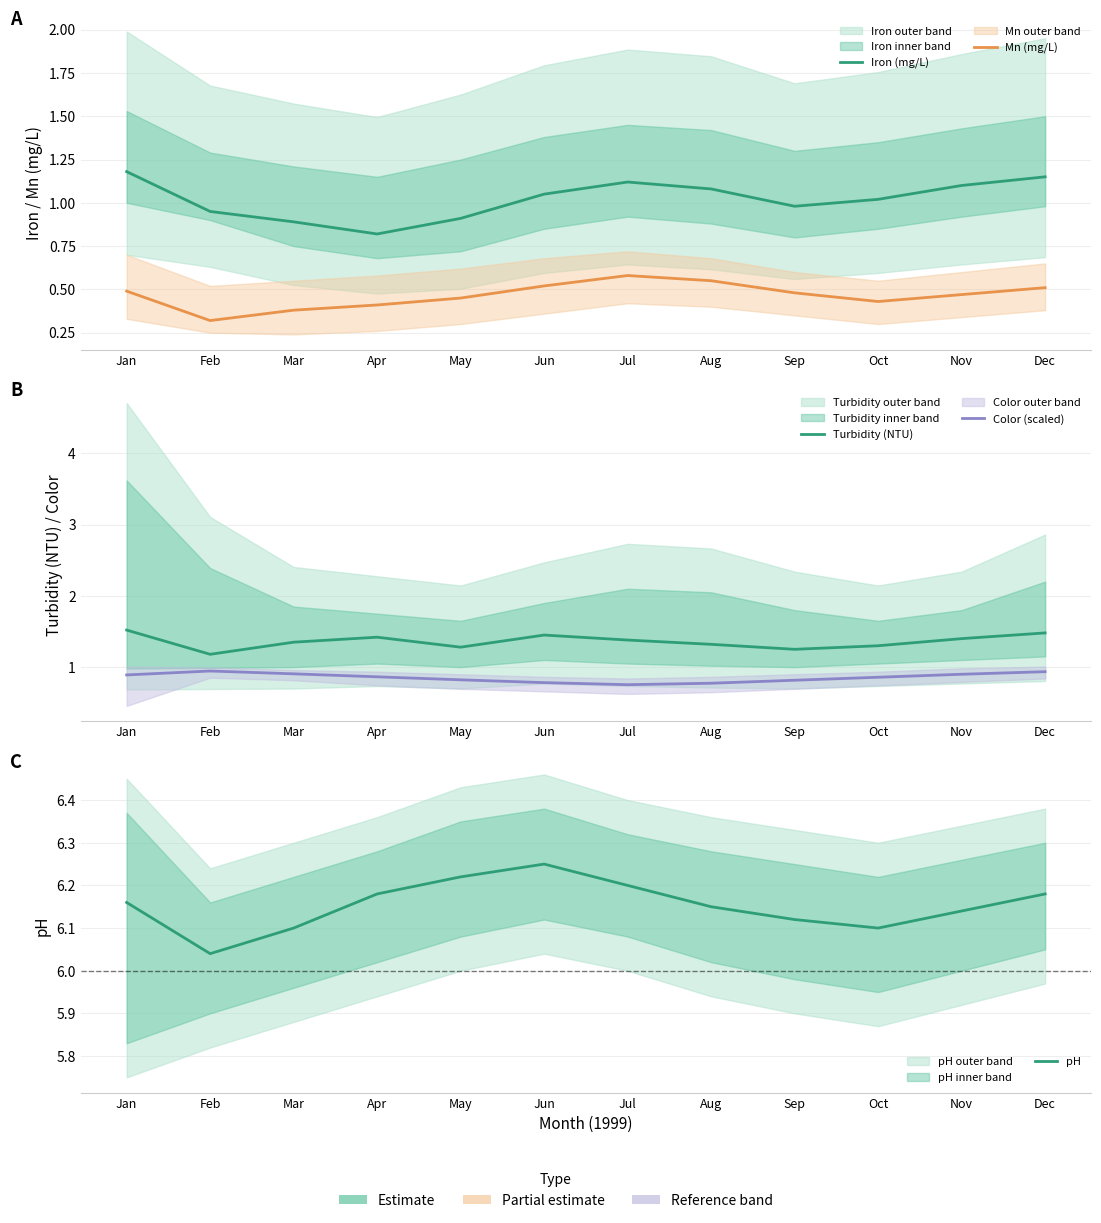

In Color (scaled), how many points are higher than both neighbors (excluding endpoints)?

1